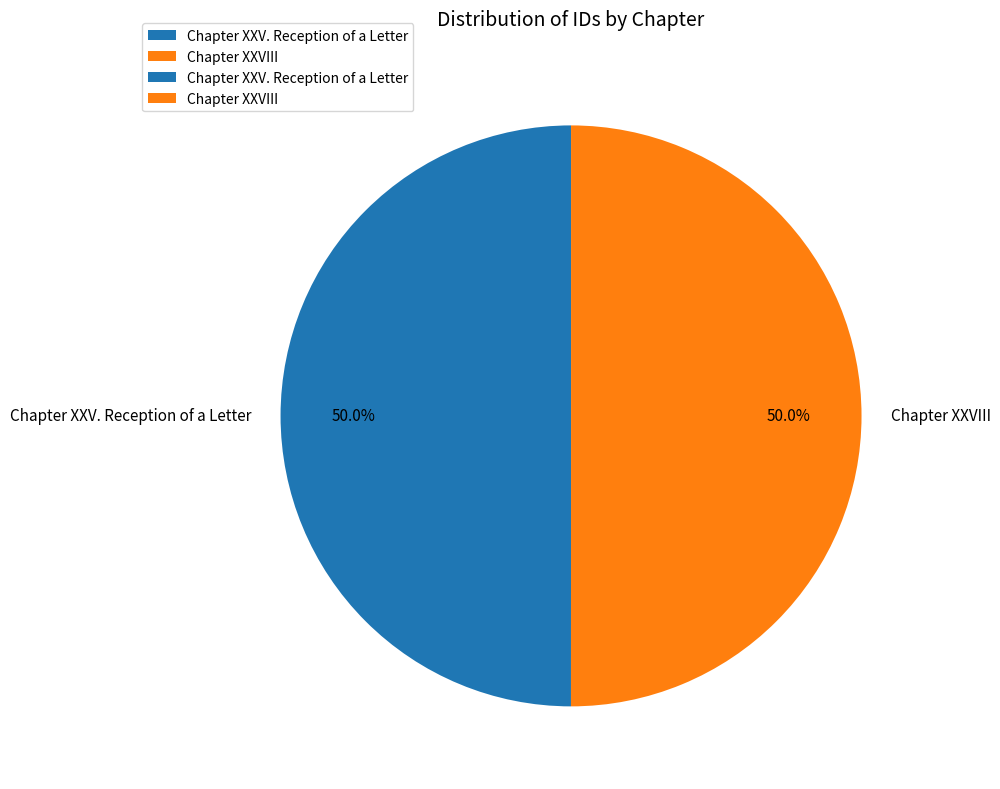

How much of the chart is everything except Chapter XXVIII?

50.0%